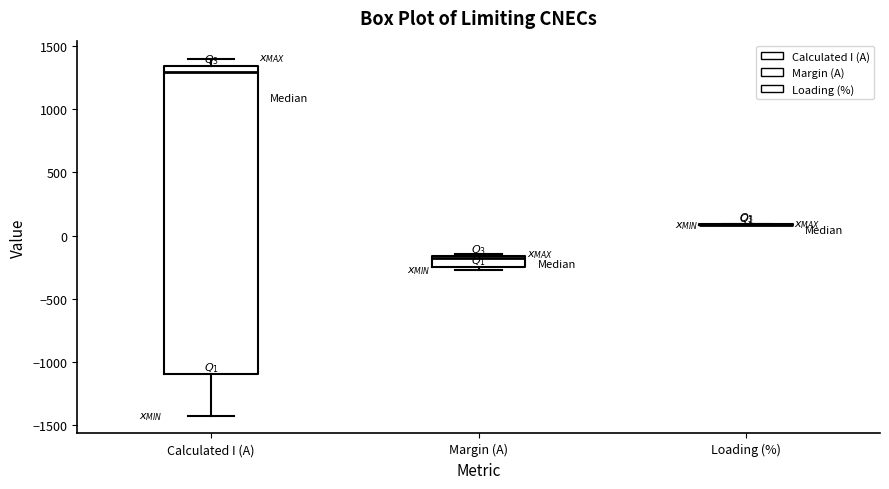

Where is the lower edge of the box for Margin (A) on the y-axis? The values are not printed on the chart, so give them approximately, as read against the axis.

-250